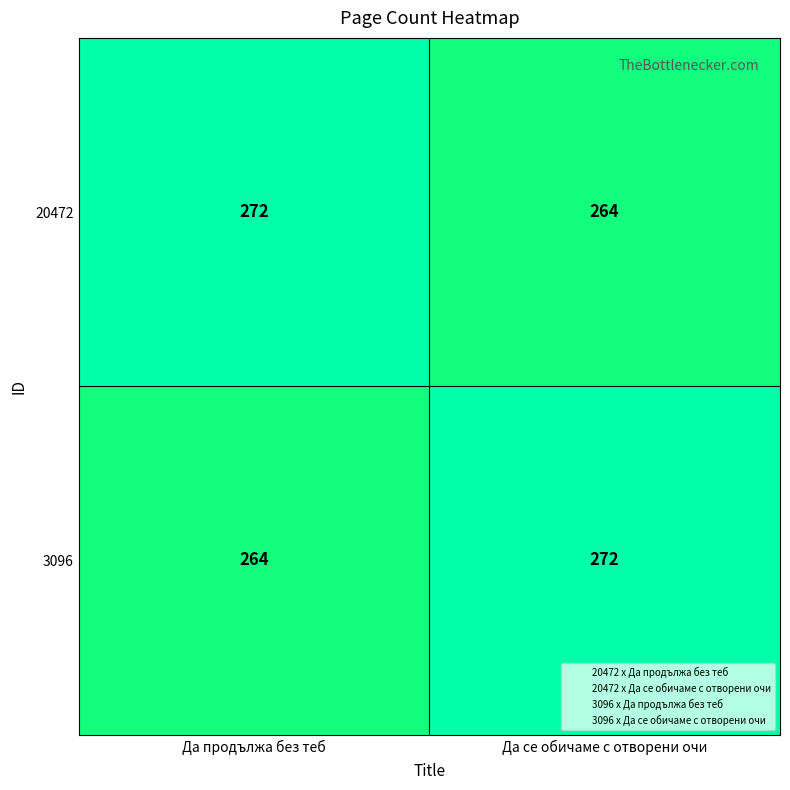

Read the 20472 value at Да се обичаме с отворени очи.

264